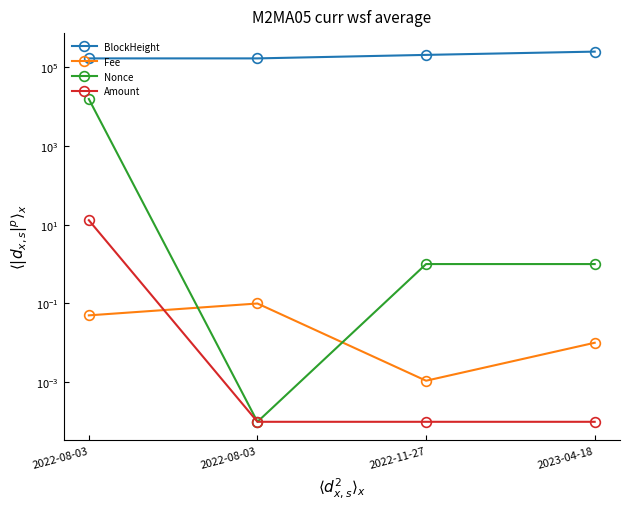

Reading left to right, transcribe all the data shown in this chart.

BlockHeight: 164230.0	164242.0	201503.0	243885.0
Fee: 0.1	0.1	0.0	0.0
Nonce: 15320.0	0.0	1.0	1.0
Amount: 12.9	0.0	0.0	0.0